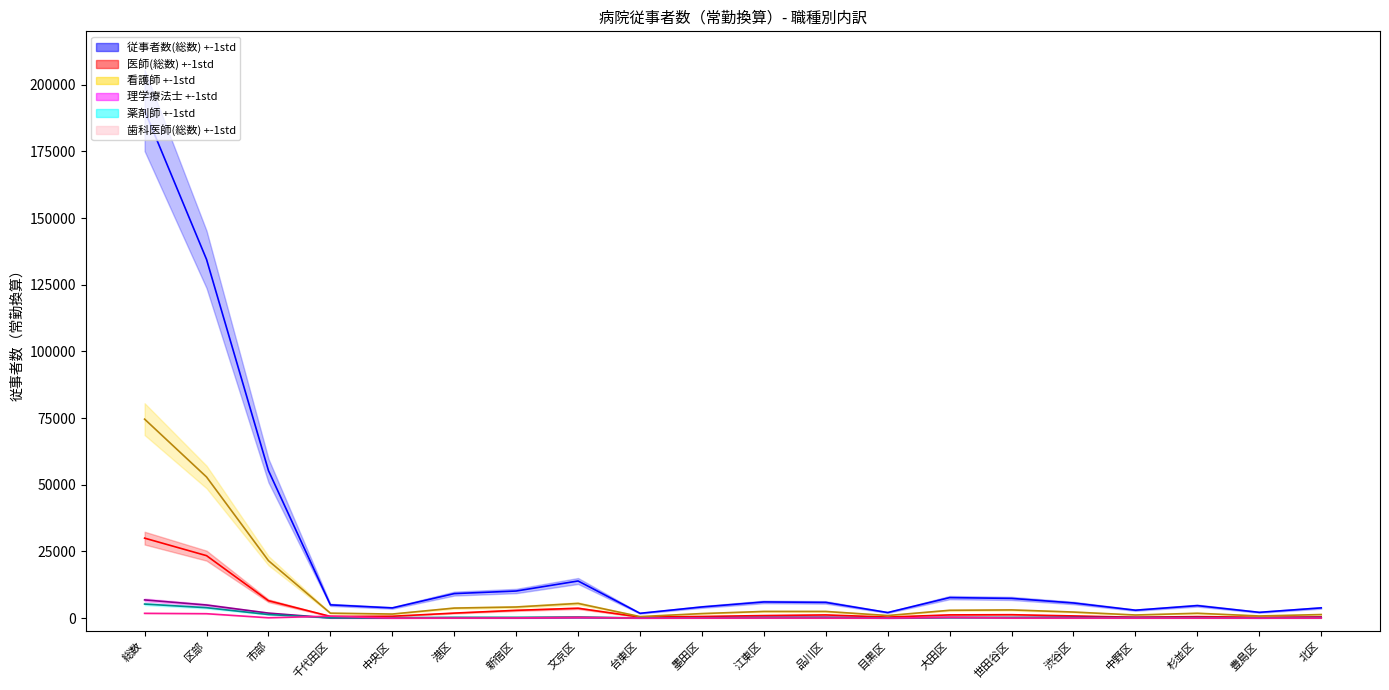

Is it true that 看護師 equals 209.3 at 台東区?

False